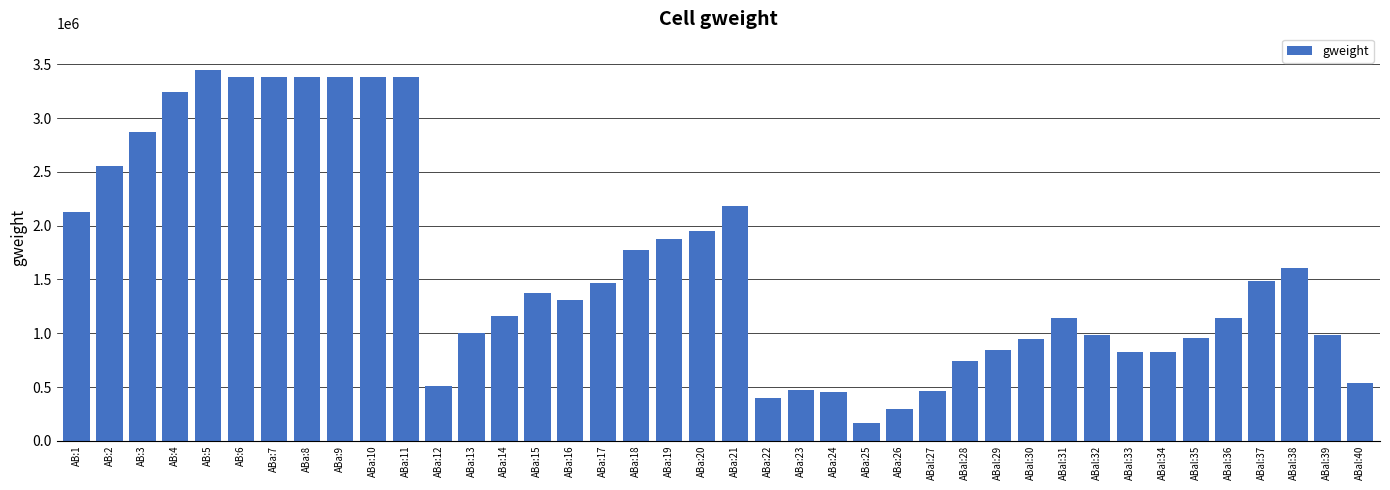

What is the label of the 3rd bar from the left?

AB:3